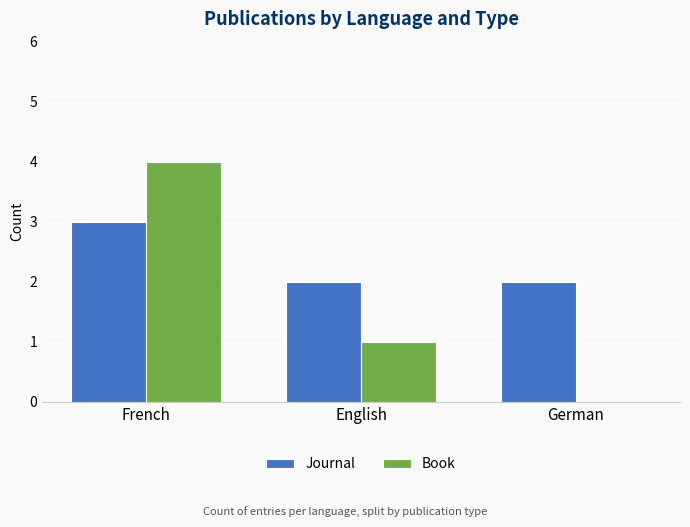

At which label does Book reach its peak?

French